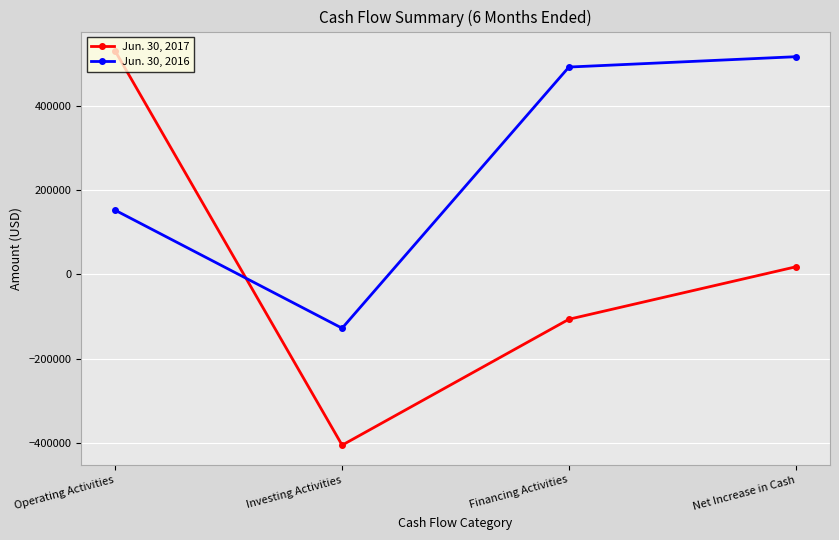

The Jun. 30, 2017 series shows -162333 at Financing Activities. True or false?

False